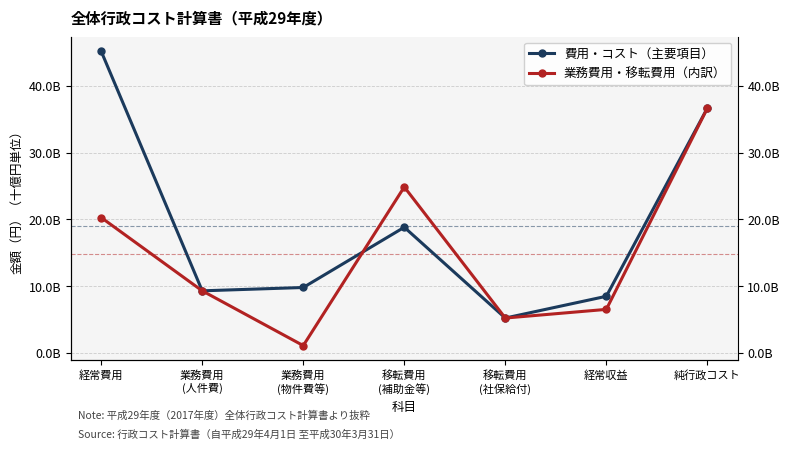

What is the minimum value shown in the chart?

1135209519